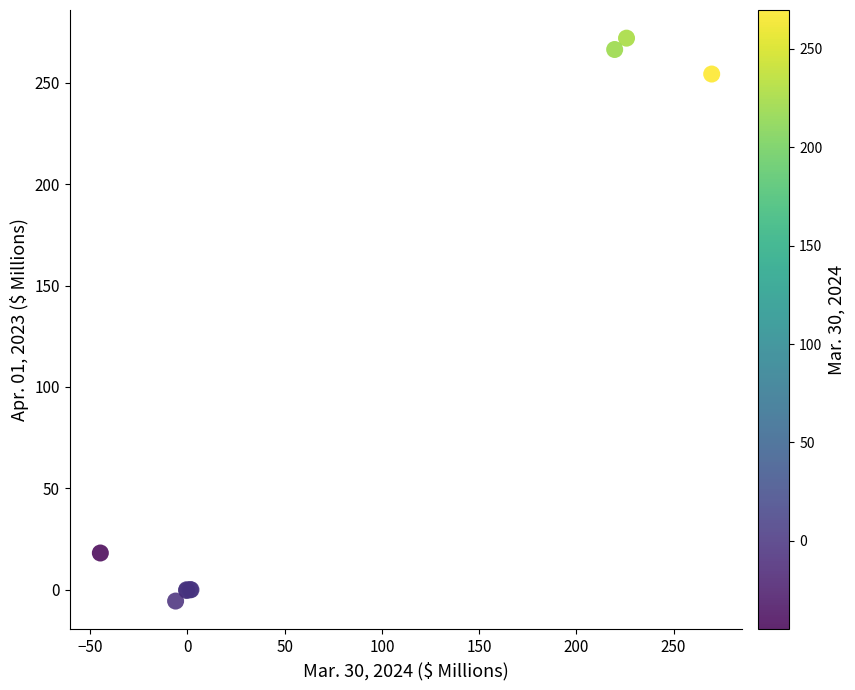

What Y value in the scatter plot is closest to 133?

18.1